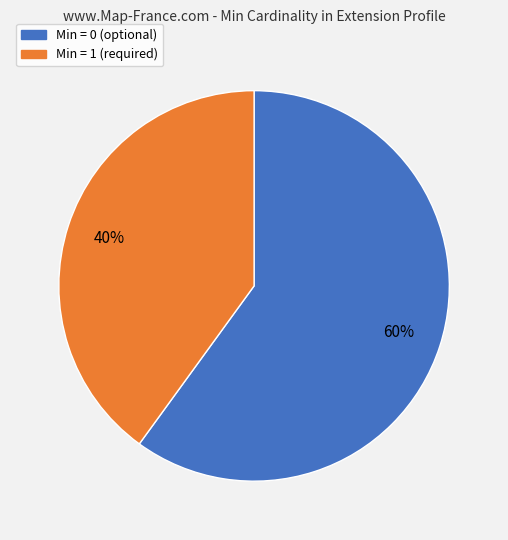

Combined, do Min = 1 (required) and Min = 0 (optional) account for over 50%?

Yes